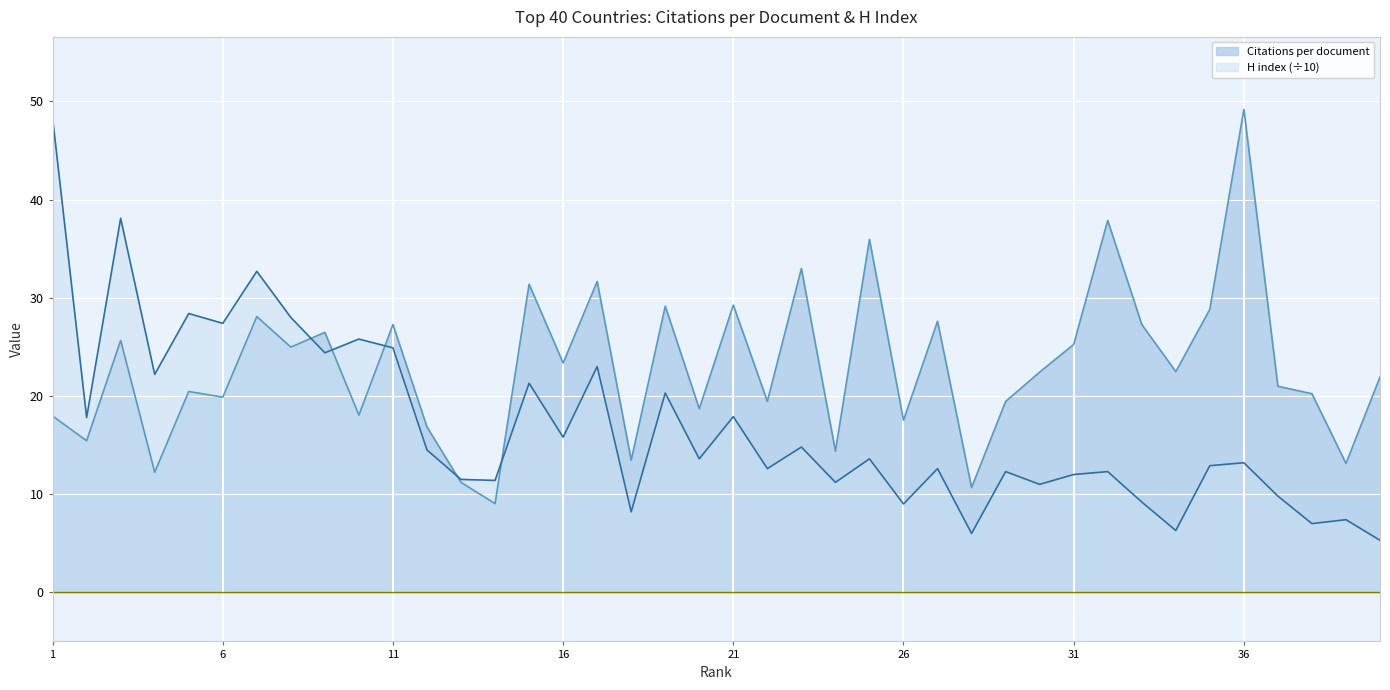

True or false: H index has a value of 14.7 at 9.

False